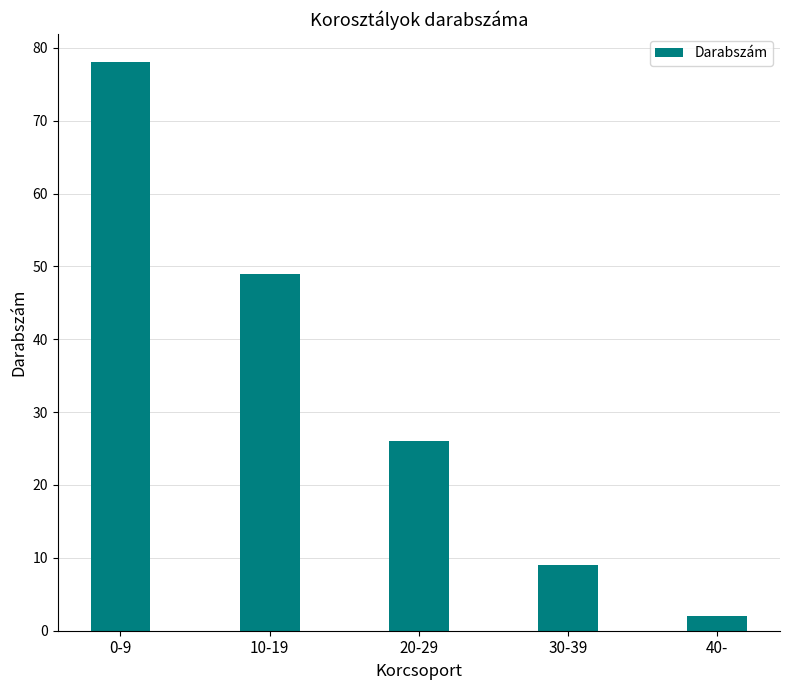

At which label is the value closest to 40?

10-19